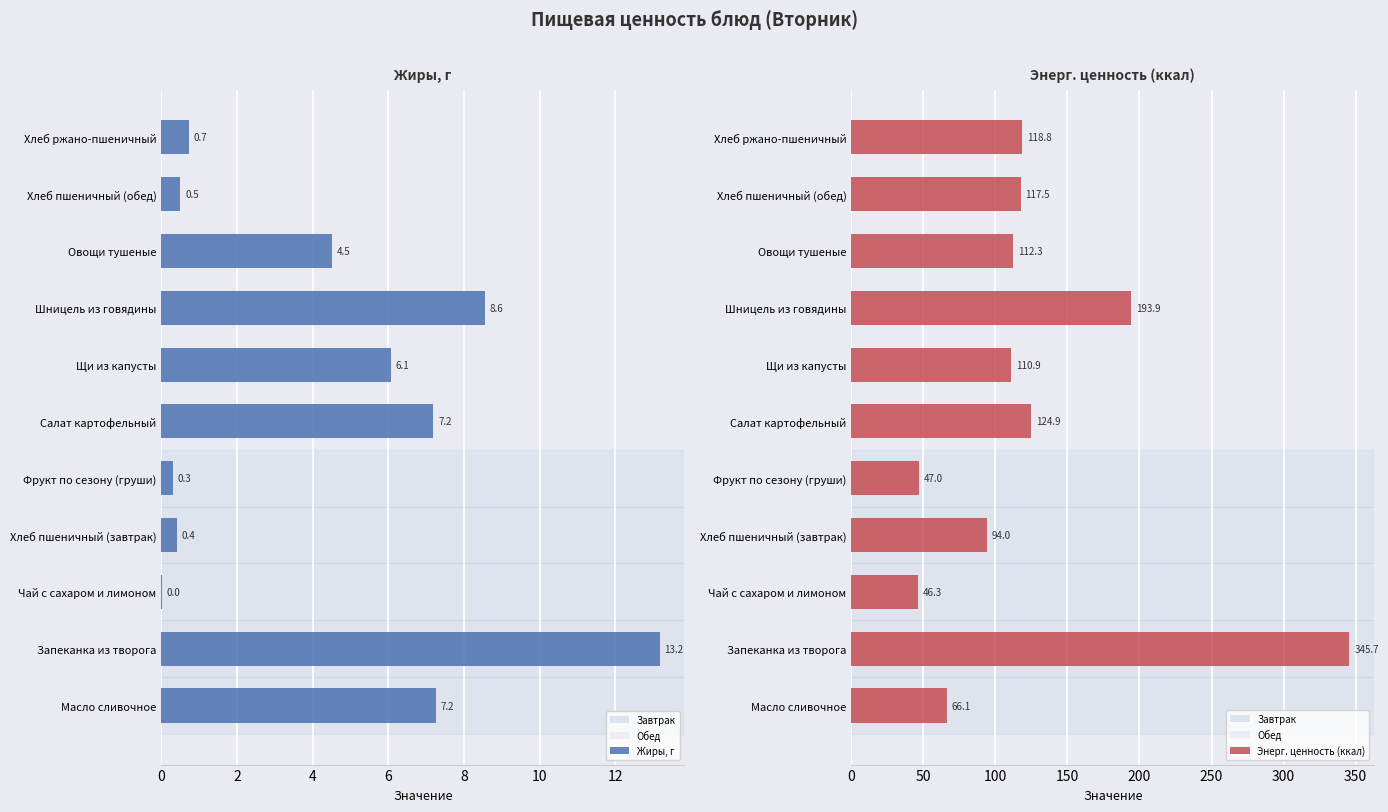

How many distinct data groups are displayed?

2